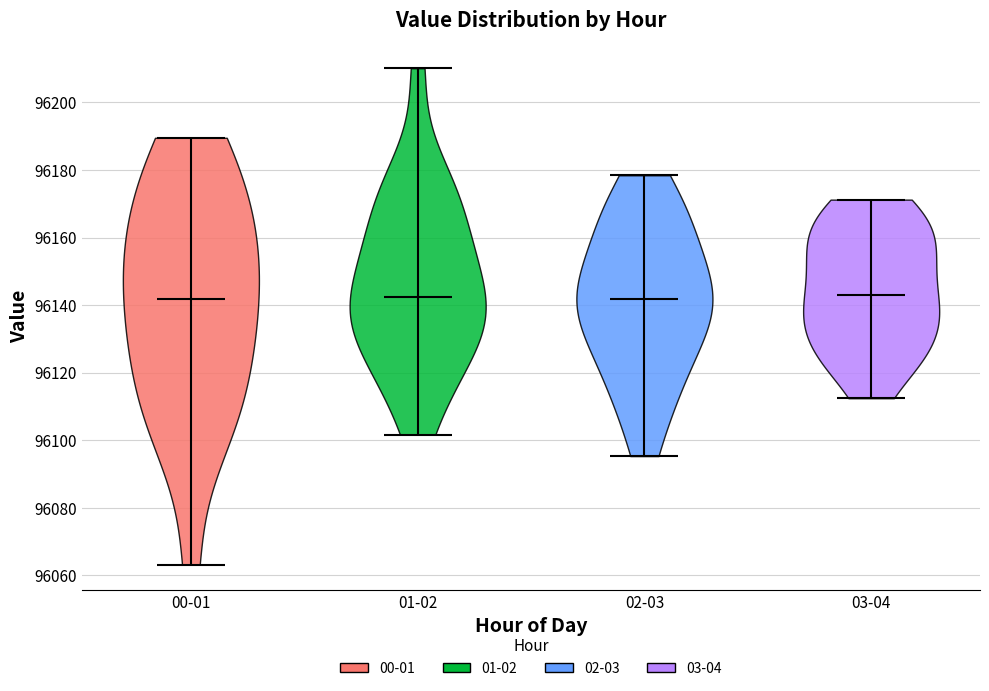

What is the highest point the violin for 01-02 reaches on the y-axis? The values are not printed on the chart, so give them approximately, as read against the axis.

96210